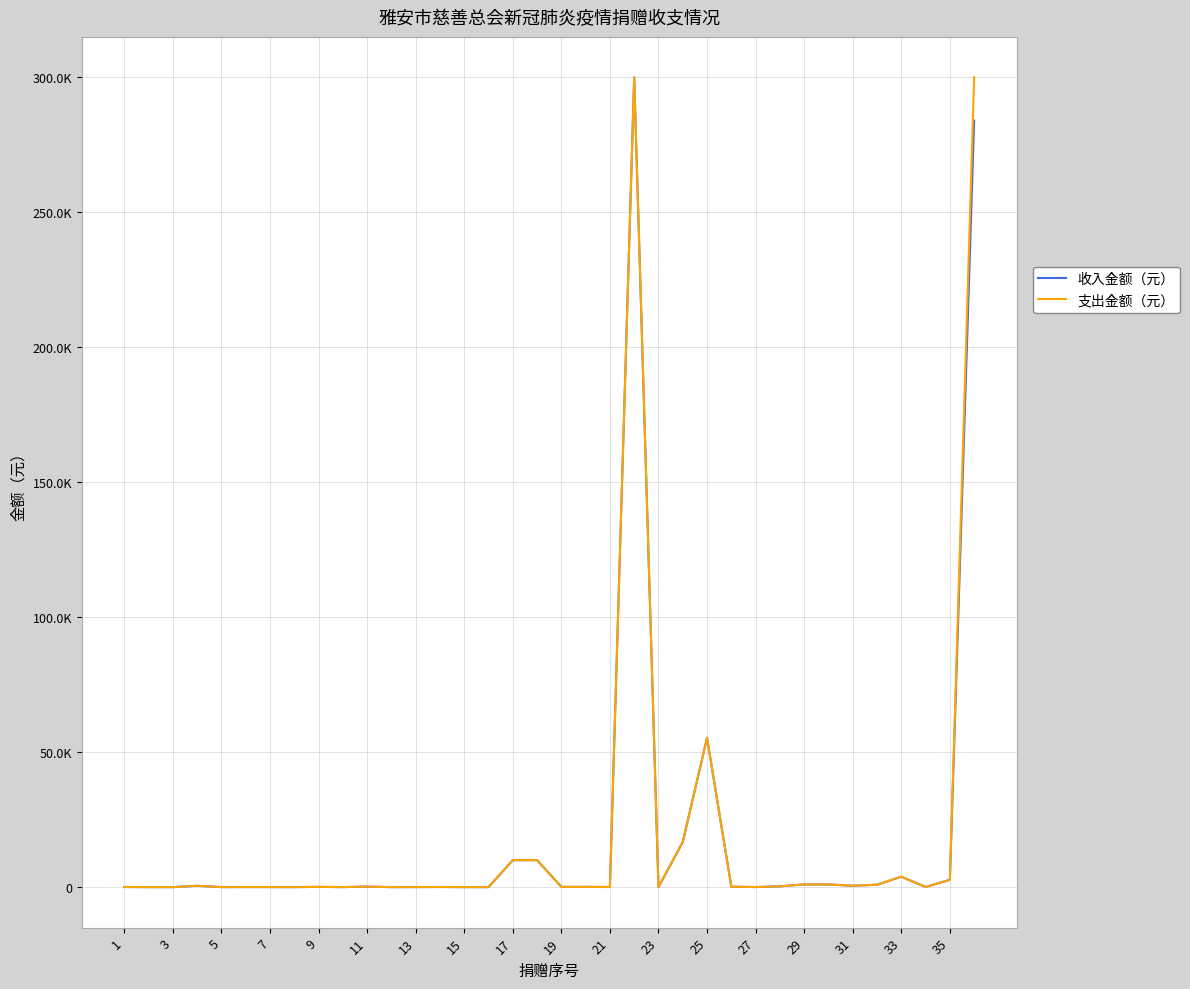

Does the chart have visible grid lines?

Yes